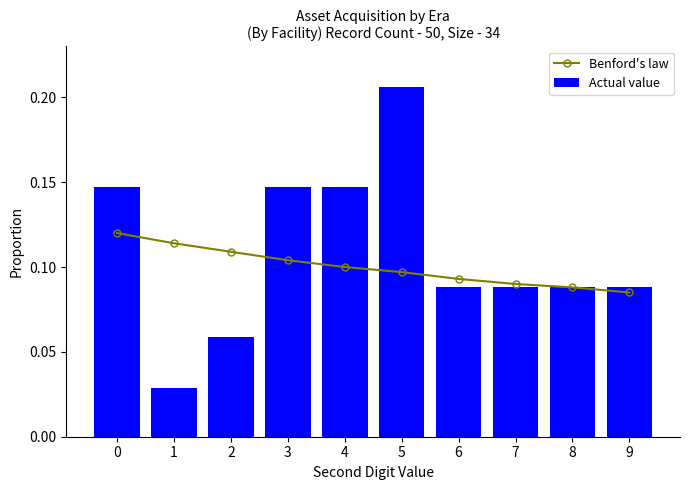

At how many categories does at least one series exceed 0?

10